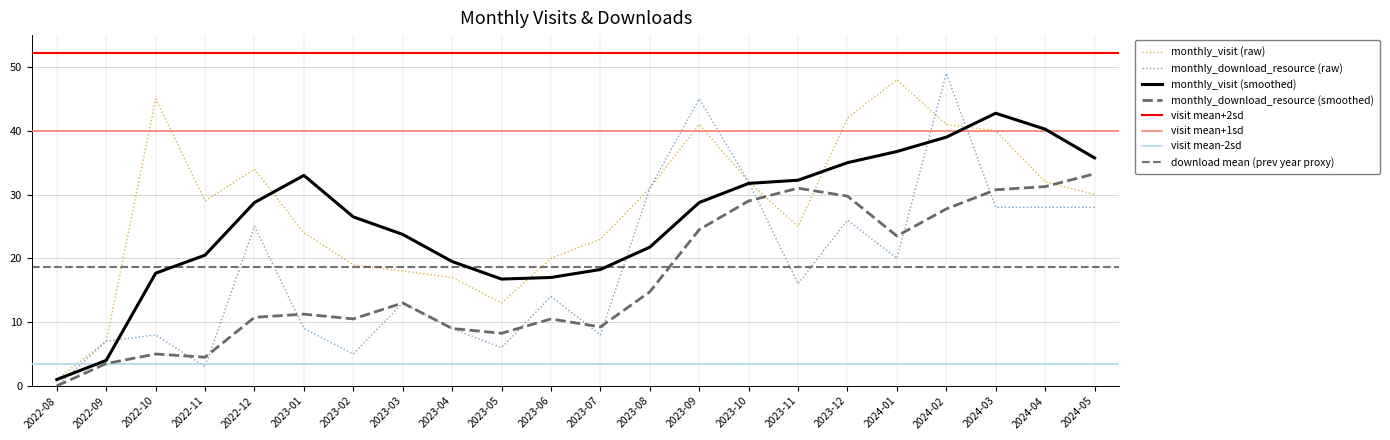

What is the spread (max minus min) of values at 2023-01?

15